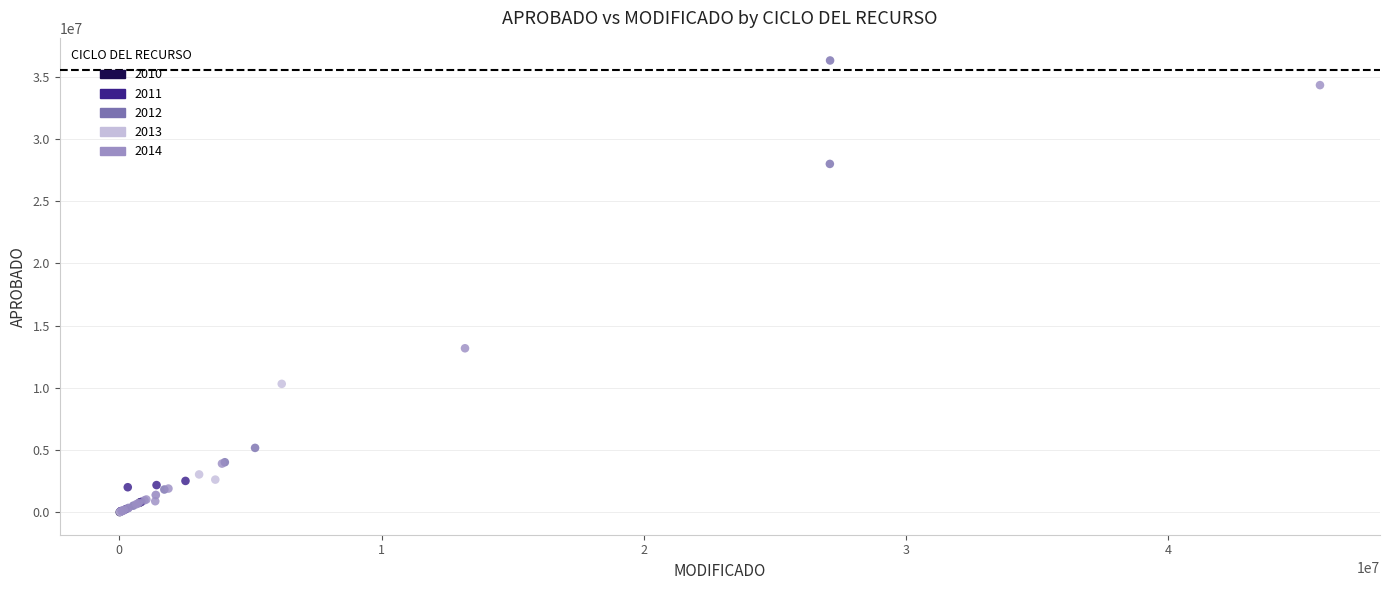

Which series has the widest spread of Y values?

2012